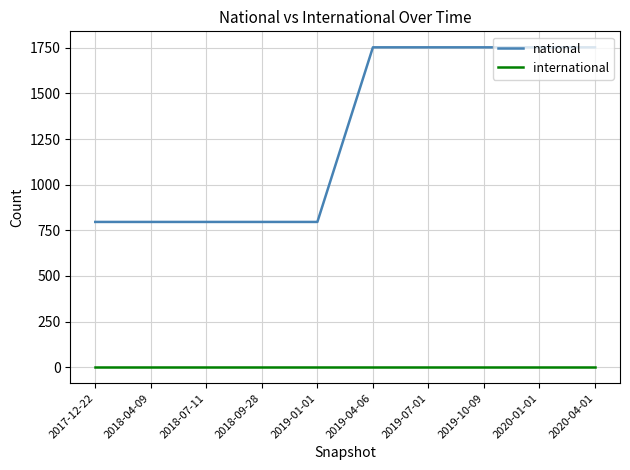

Reading left to right, extract all data points from this chart.

national: 796	796	796	796	796	1753	1753	1753	1753	1753
international: 0	0	0	0	0	0	0	0	0	0